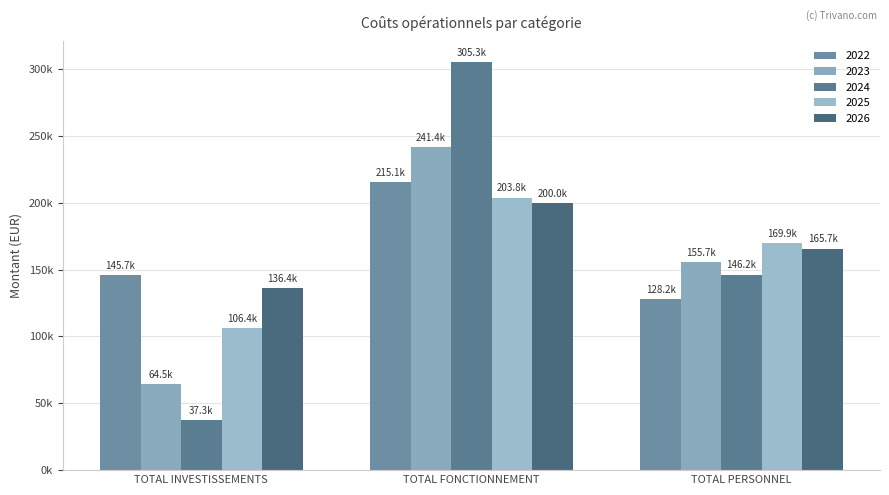

Are the bars horizontal?

No